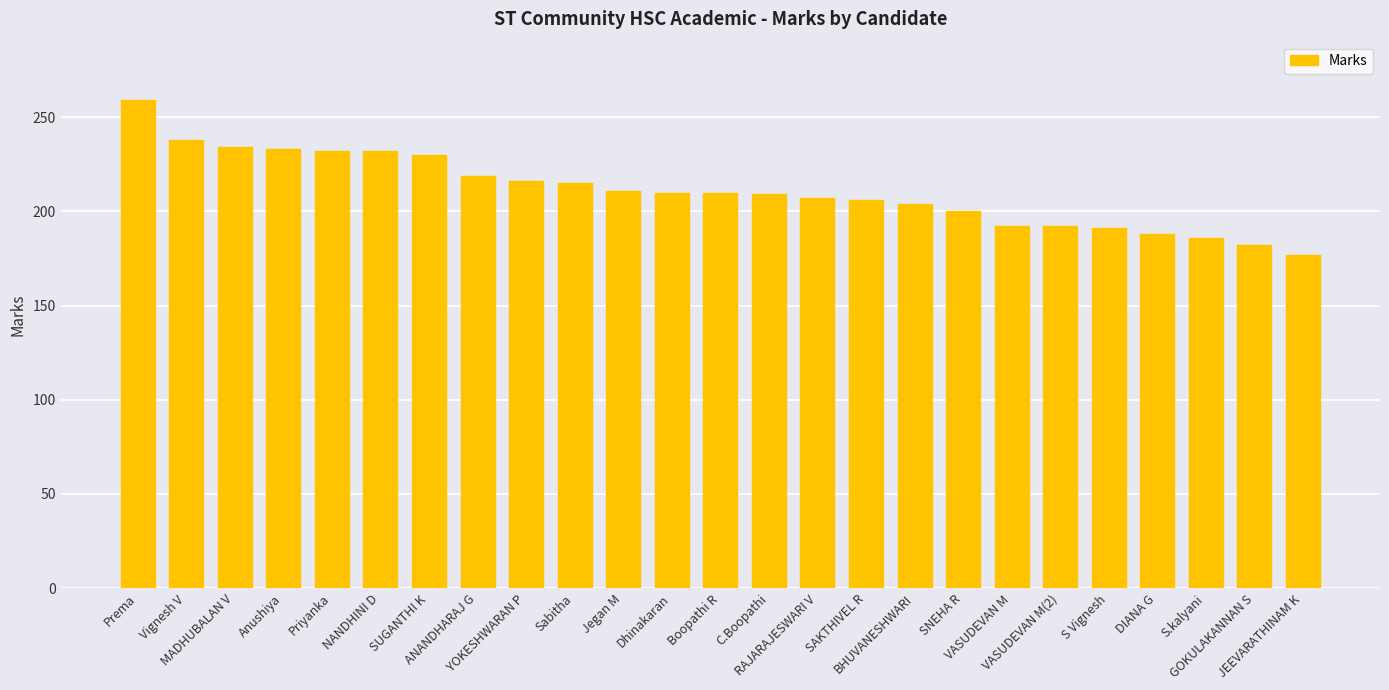

What is the average value?

210.9